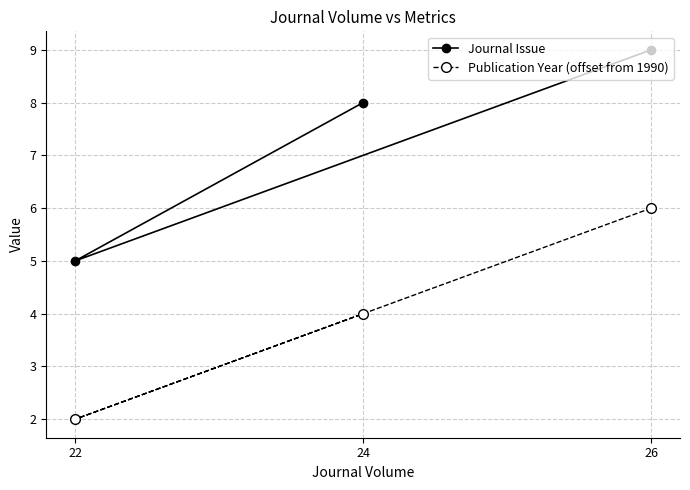

At how many categories does at least one series exceed 6?

2